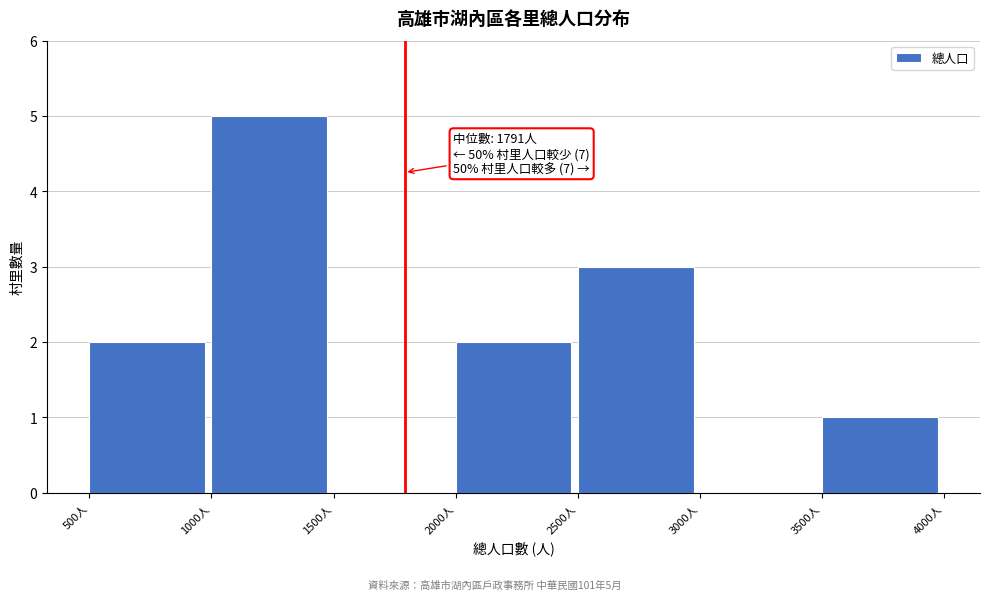

Which range on the x-axis has the tallest bar?

1000 to 1500